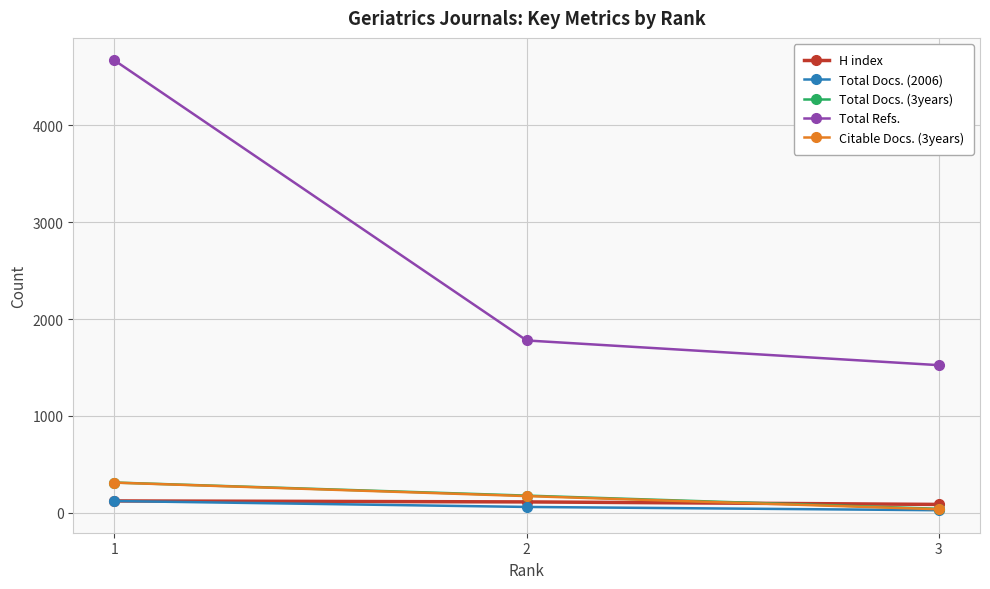

What is the approximate value of Total Refs. at 2?

1780